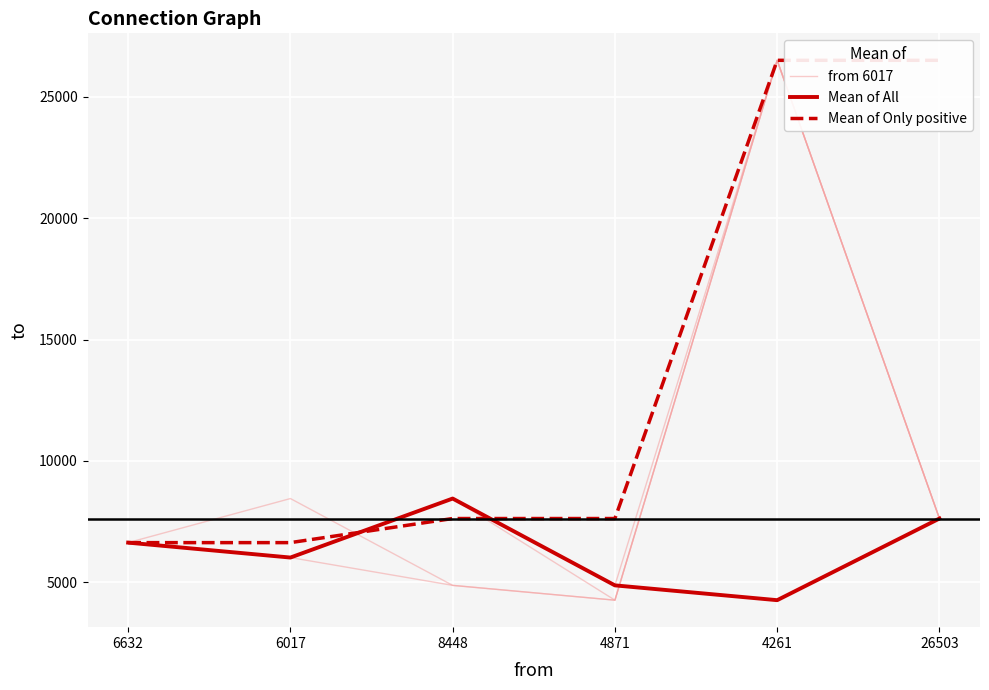

Where does the from 6017 series first go above 7625?

6017